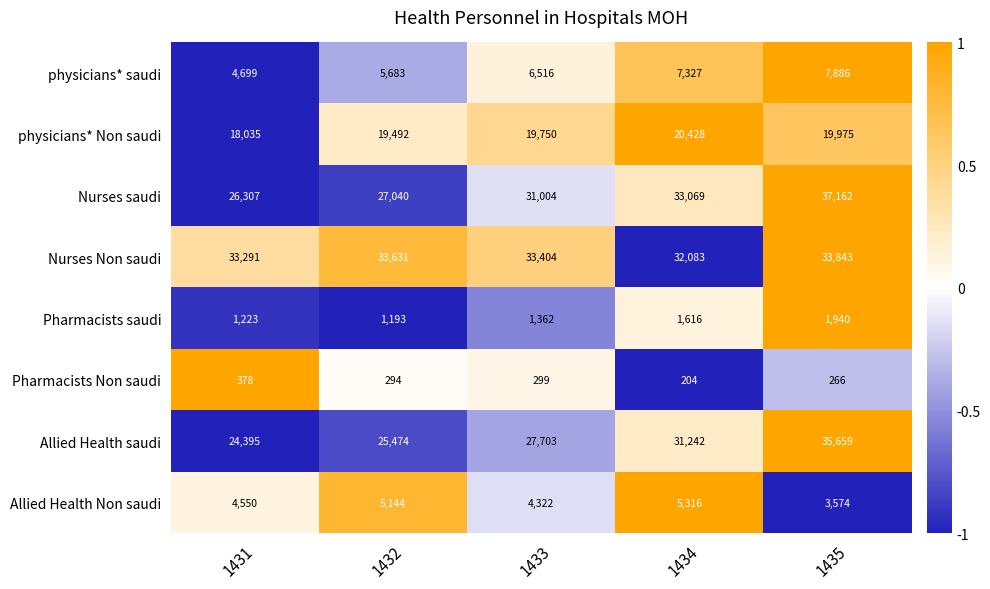

What is the difference between the maximum and minimum values in the physicians* Non saudi series?

2393